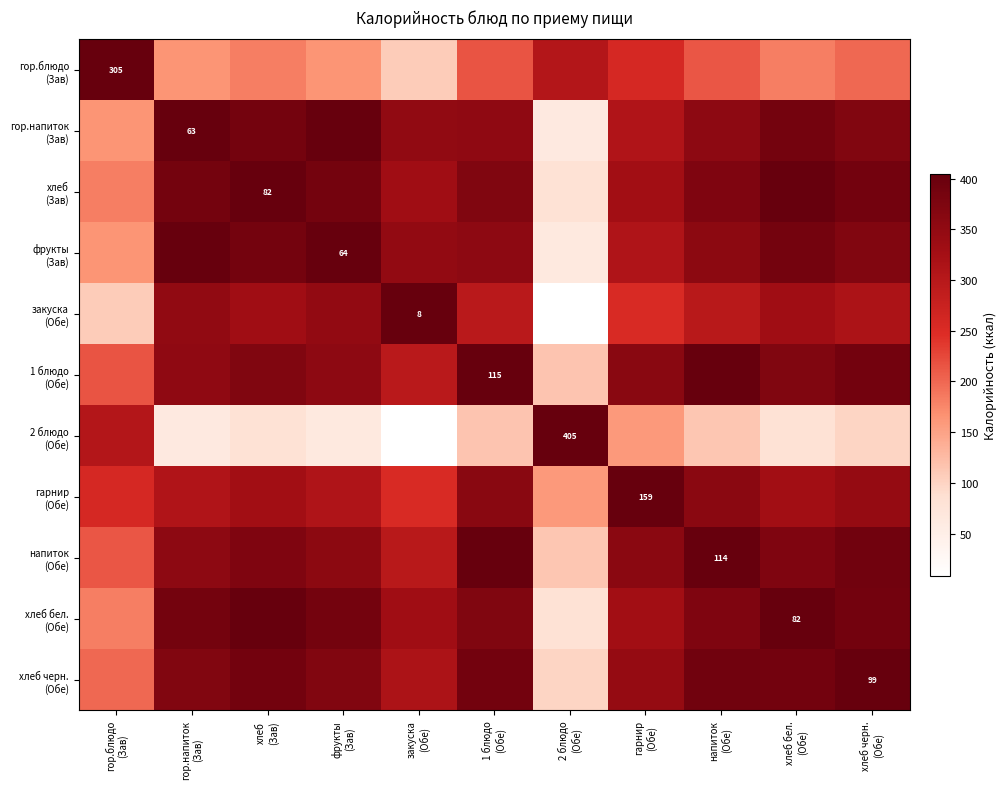

What is the spread (max minus min) of values at 1 блюдо
(Обе)?

289.9